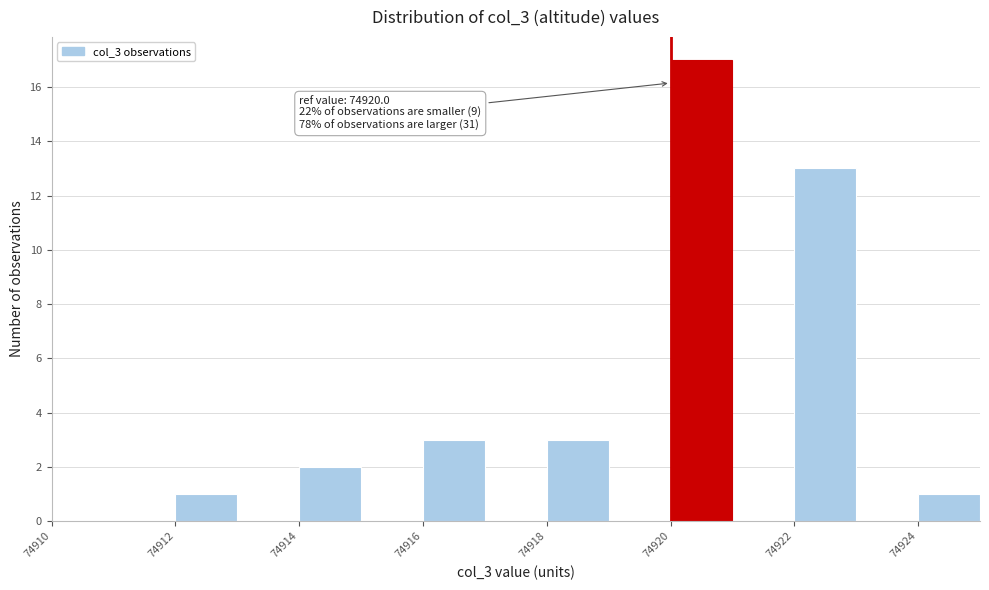

Which range on the x-axis has the tallest bar?

74920 to 74921